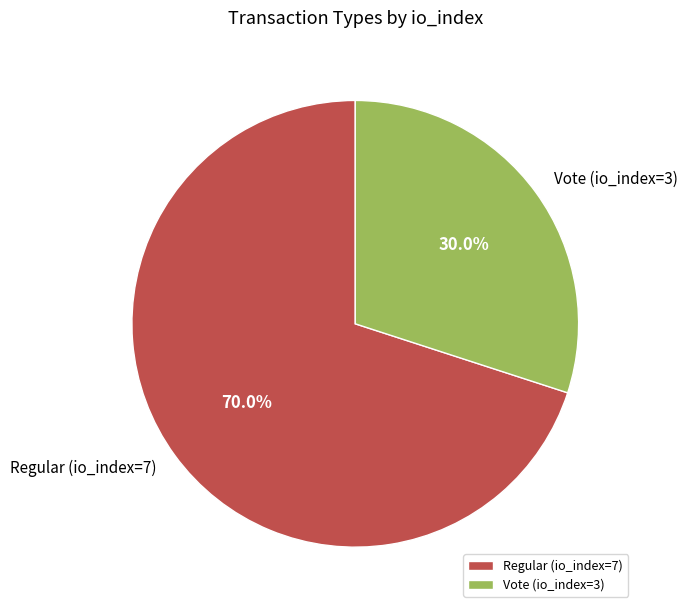

Which slice represents more than half of the pie?

Regular (io_index=7)